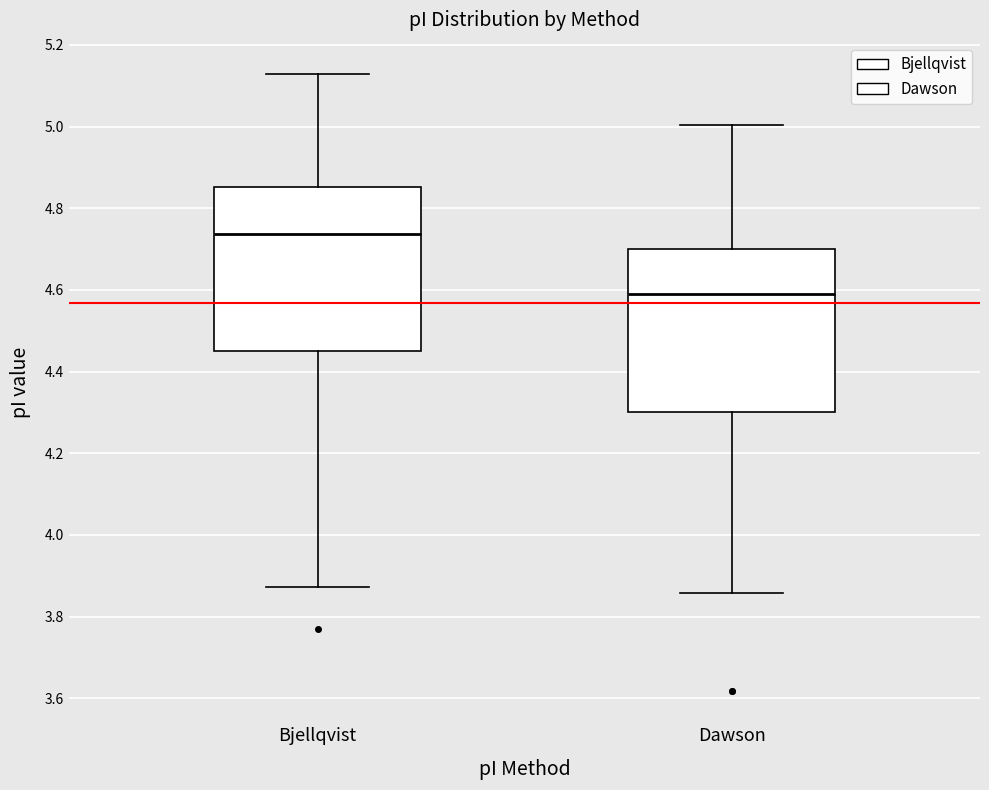

Which box has the lowest median line?

Dawson